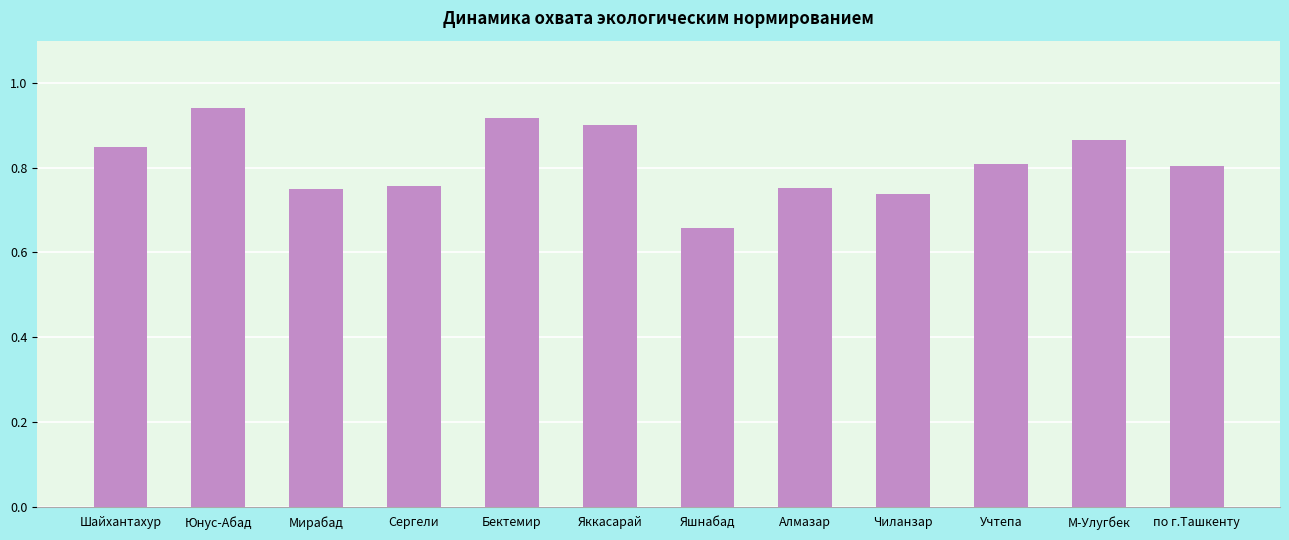

Are the bars horizontal?

No